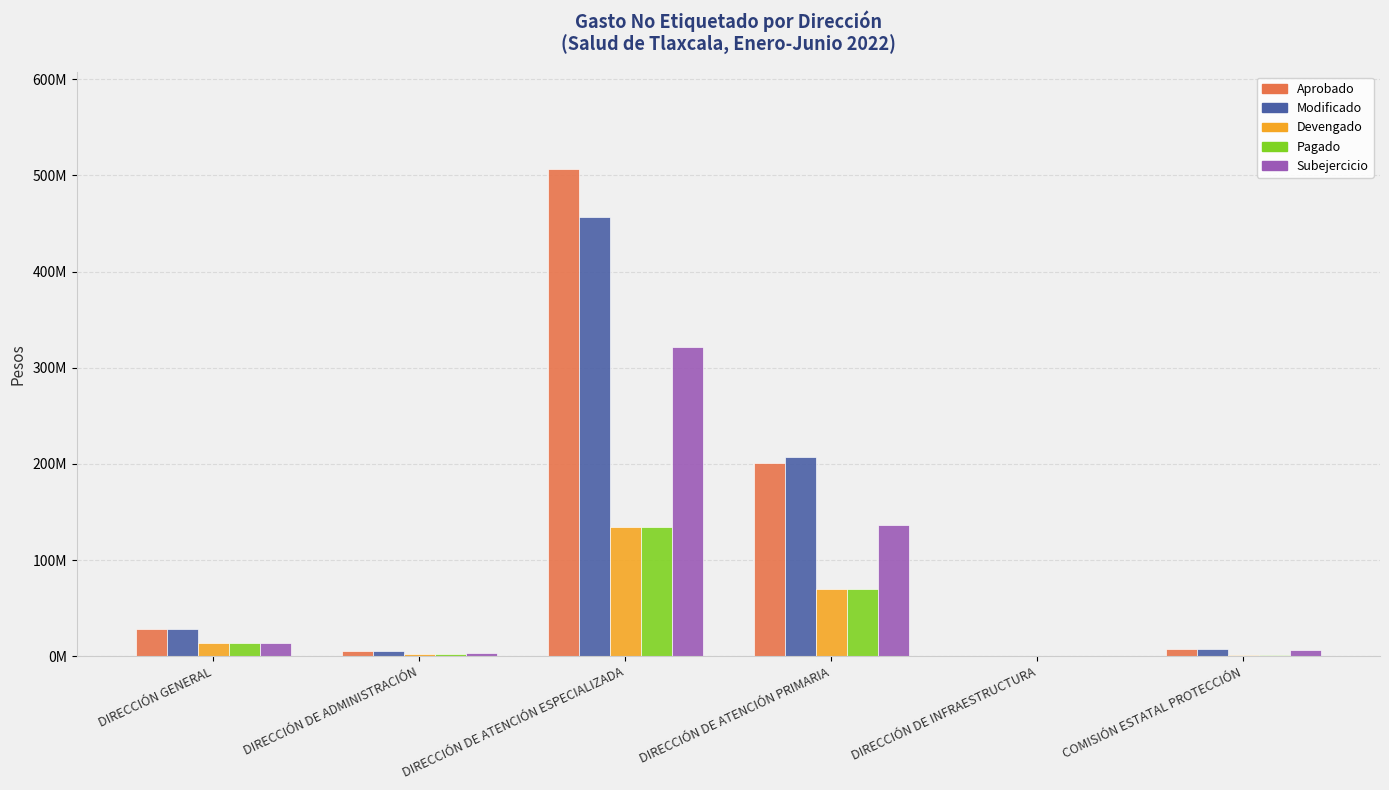

What is the difference between the Modificado values at DIRECCIÓN DE INFRAESTRUCTURA and COMISIÓN ESTATAL PROTECCIÓN?

7406669